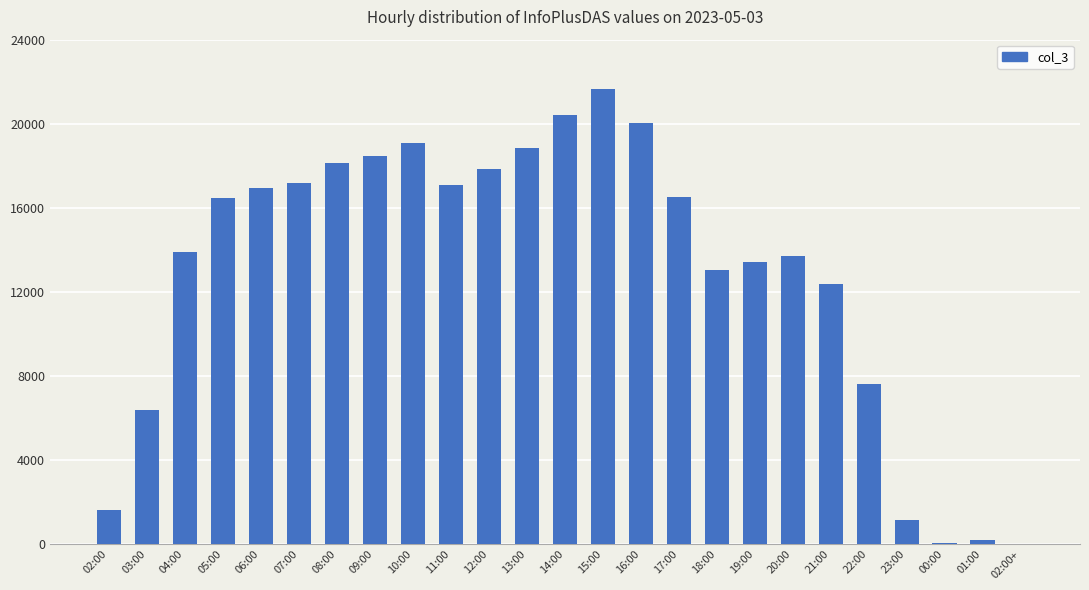

What is the ratio of the value at 18:00 to the value at 17:00?

0.8